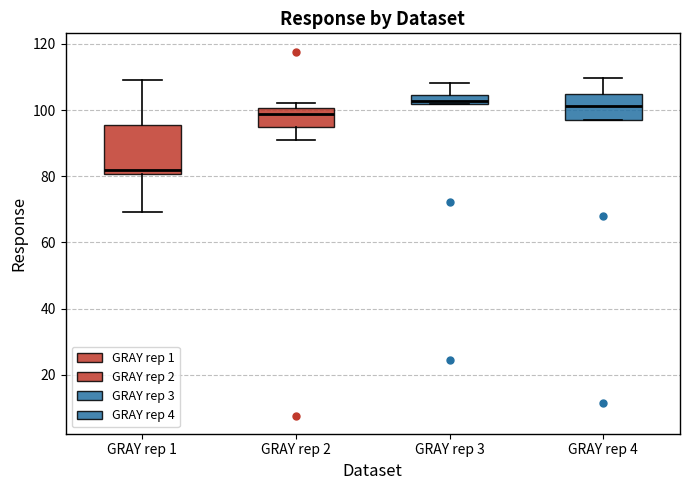

Which box is the tallest, from its lower edge to its upper edge?

GRAY rep 1